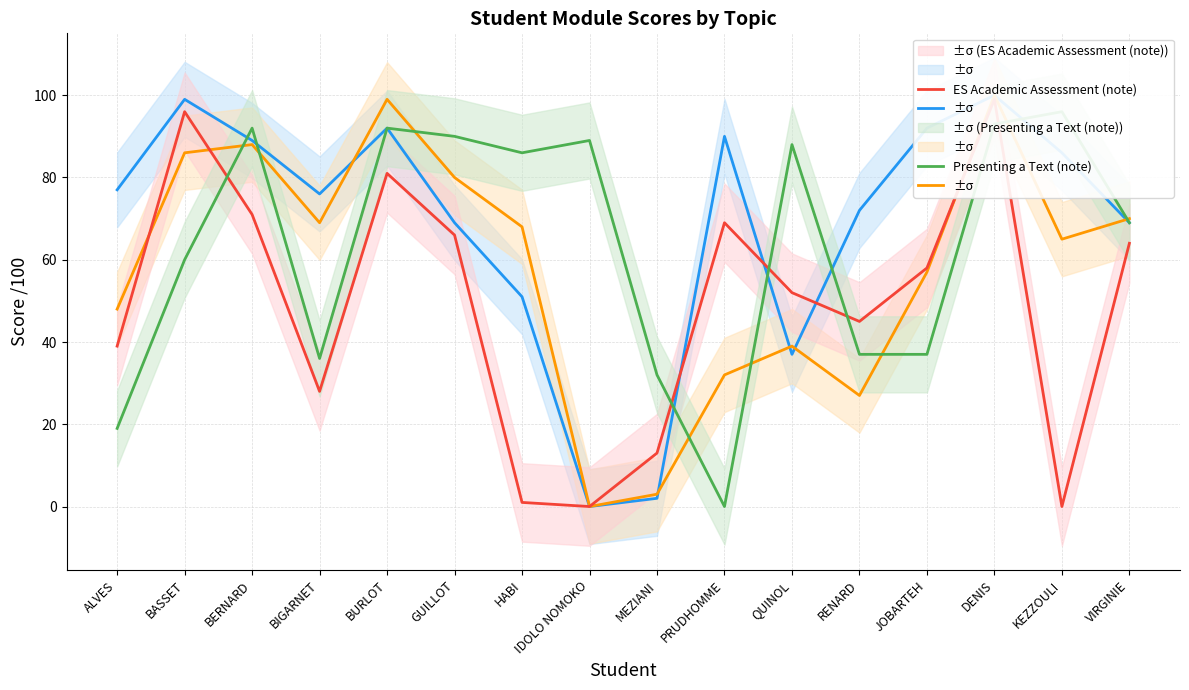

How many interior local valleys does the Global revision (note) series have?

3